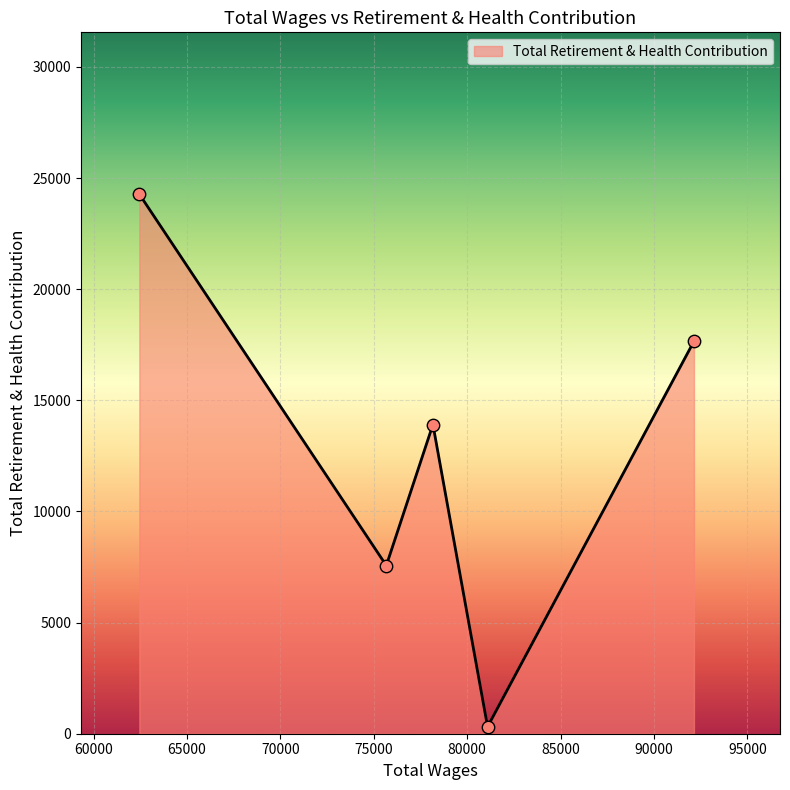

What is the sum of all values?

63724